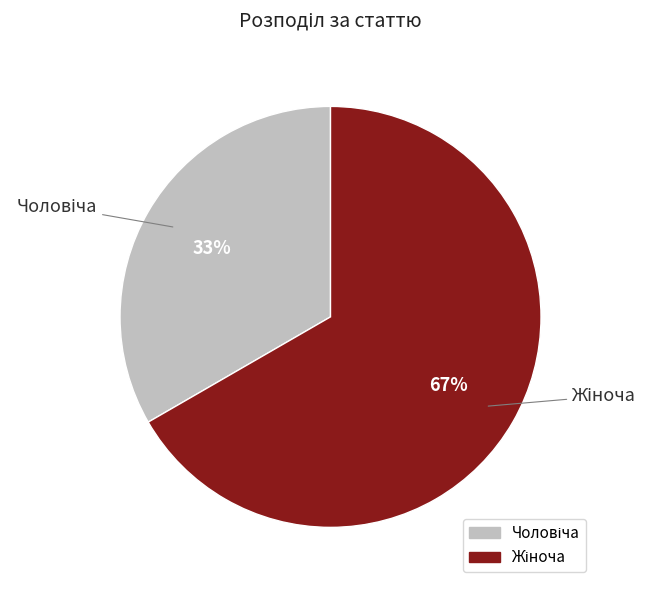

Is there a majority slice in this chart?

Yes